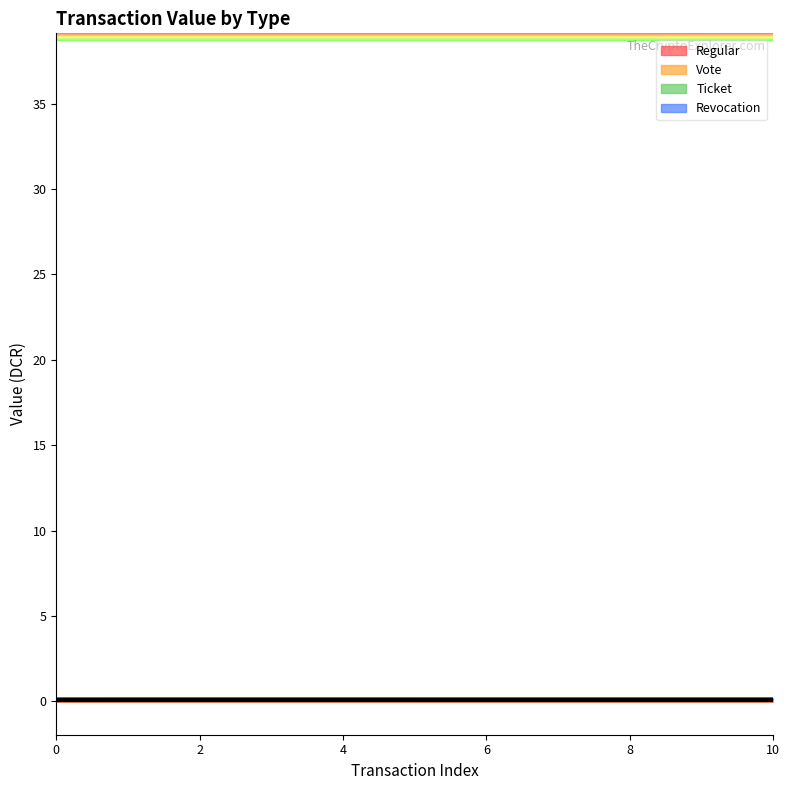

Is the value of Vote at 4 greater than the value of Regular at 10?

Yes